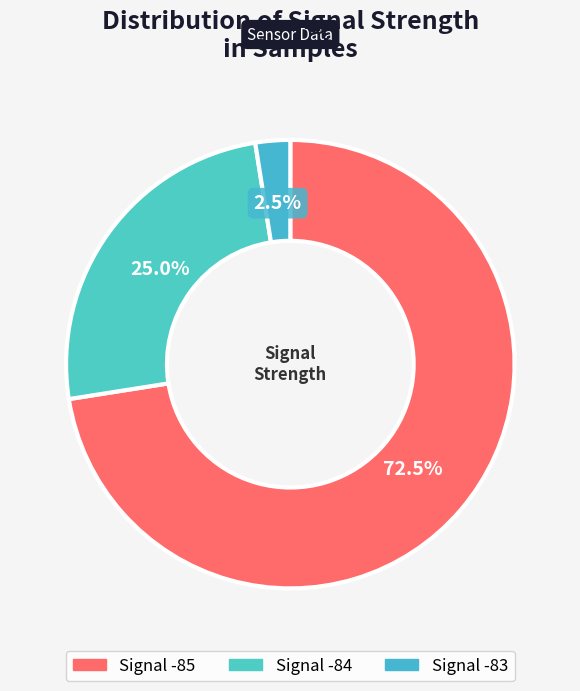

Count the number of slices in the pie.

3